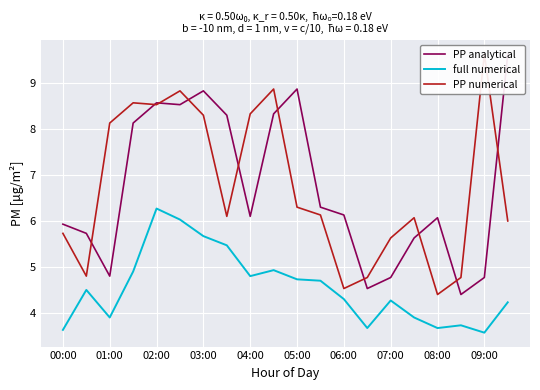

At which label does full numerical reach its peak?

02:00